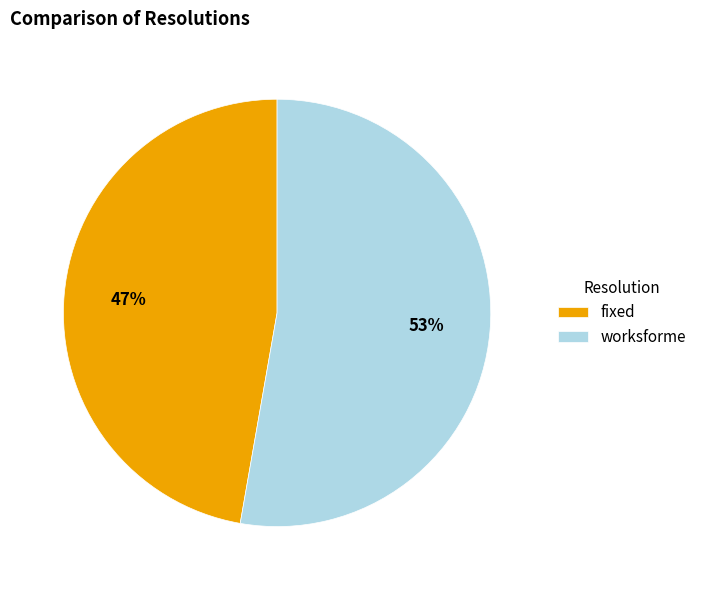

What percentage is the fixed slice, to the nearest percent?

47%